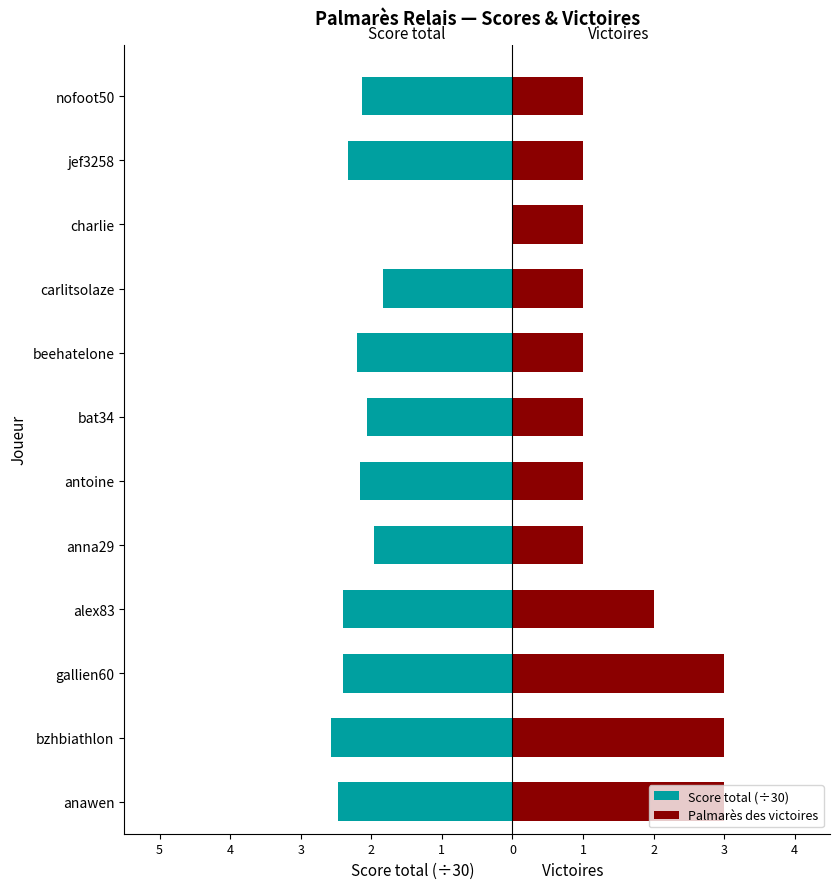

True or false: Score total (÷30) has a value of -2.1 at nofoot50.

True